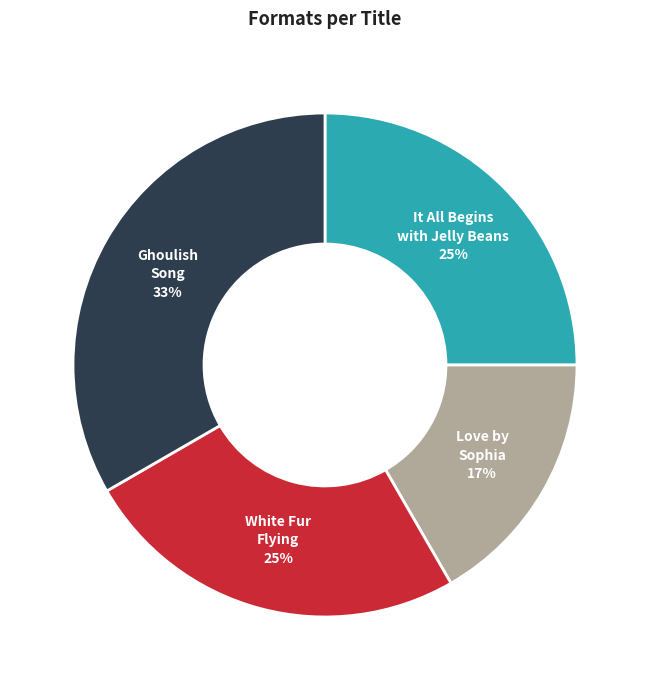

The Love by Sophia slice represents 17% of the pie. True or false?

True